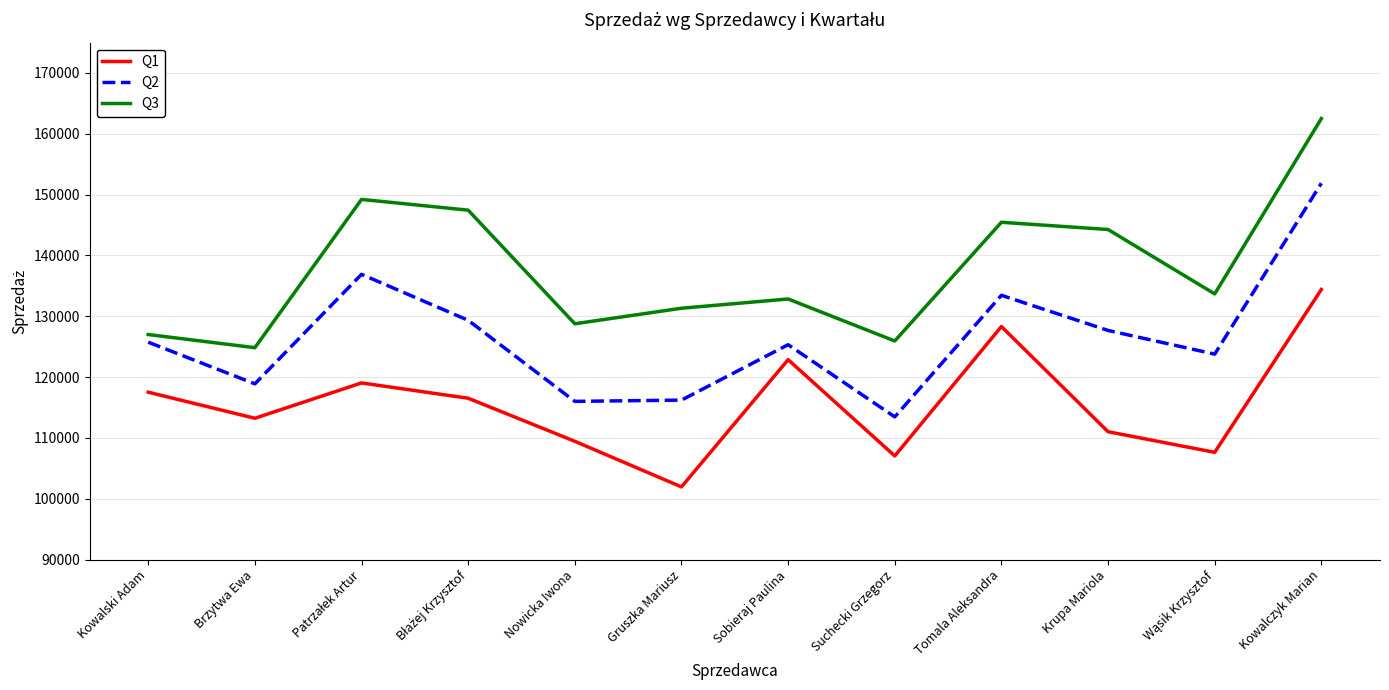

What is the difference between the maximum and minimum values in the Q3 series?

37669